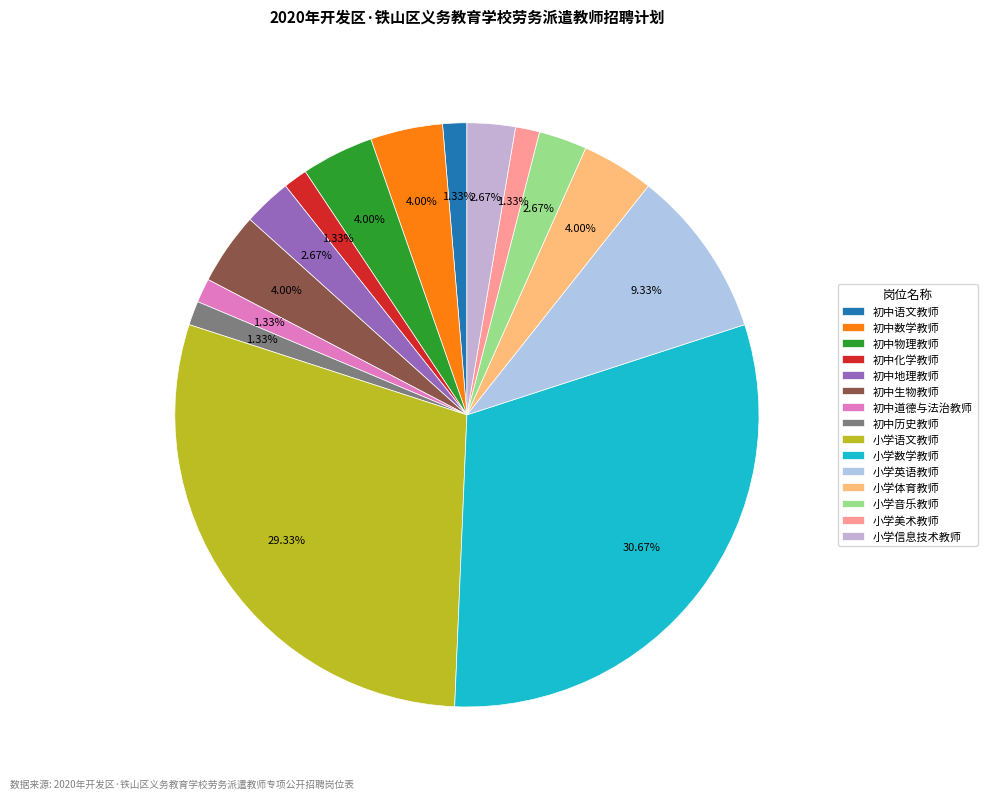

Is it true that 小学音乐教师 is 3% of the pie?

True